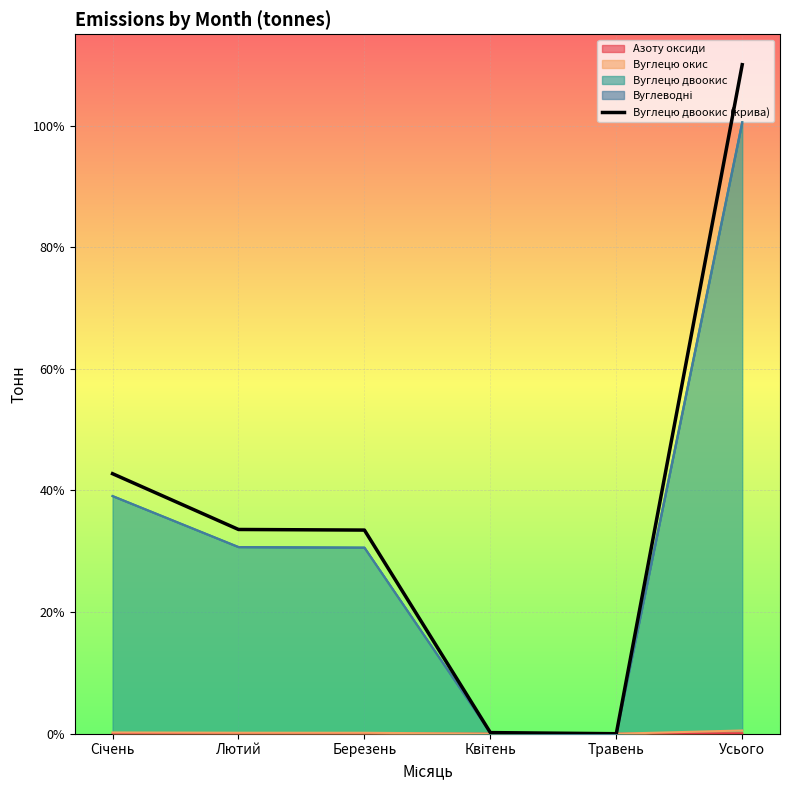

True or false: there are more than 2 points higher than both neighbors.

False